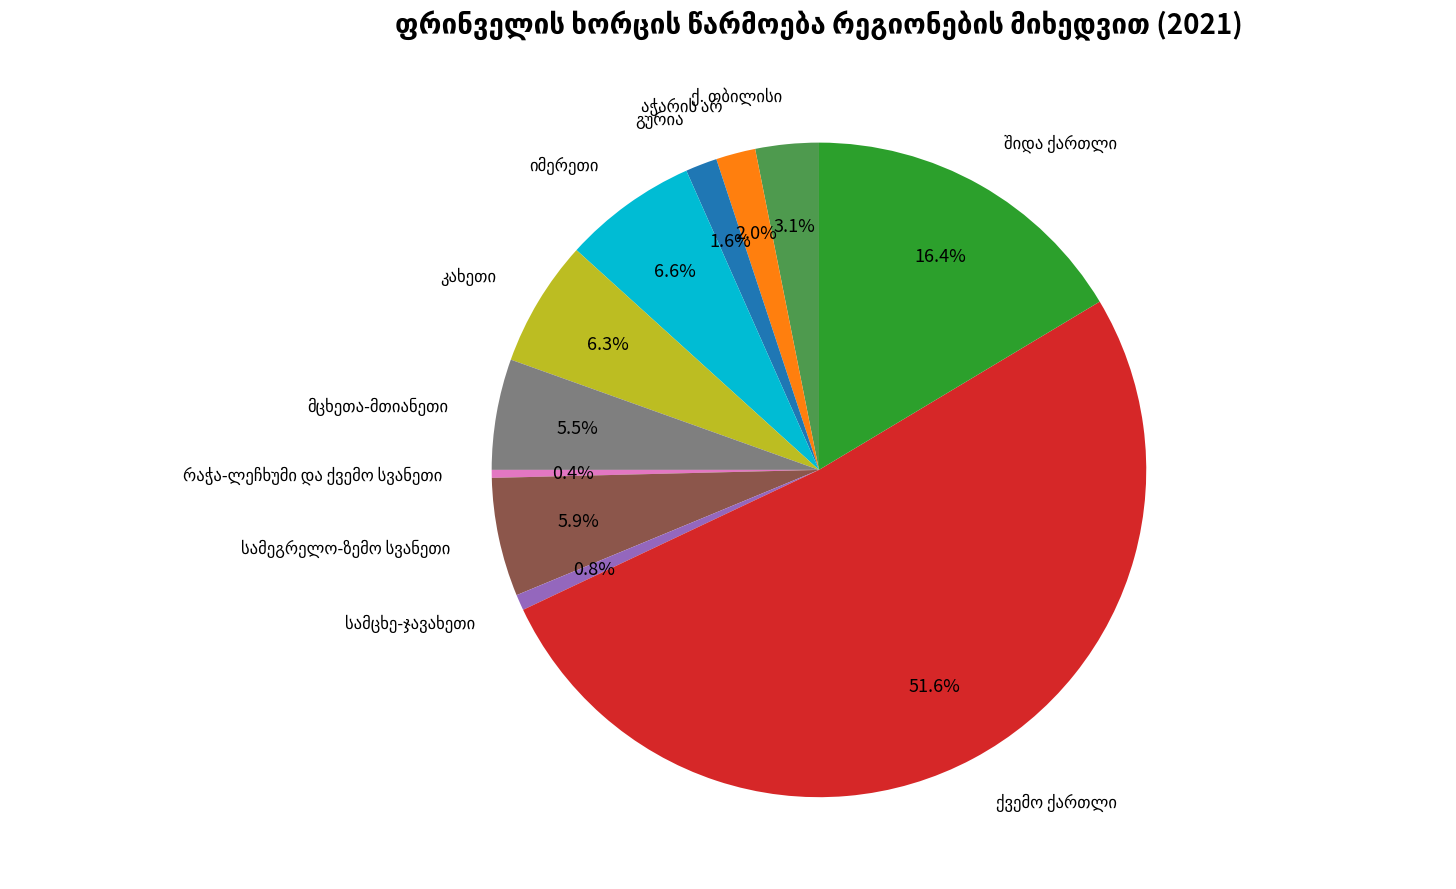

Is there a majority slice in this chart?

Yes